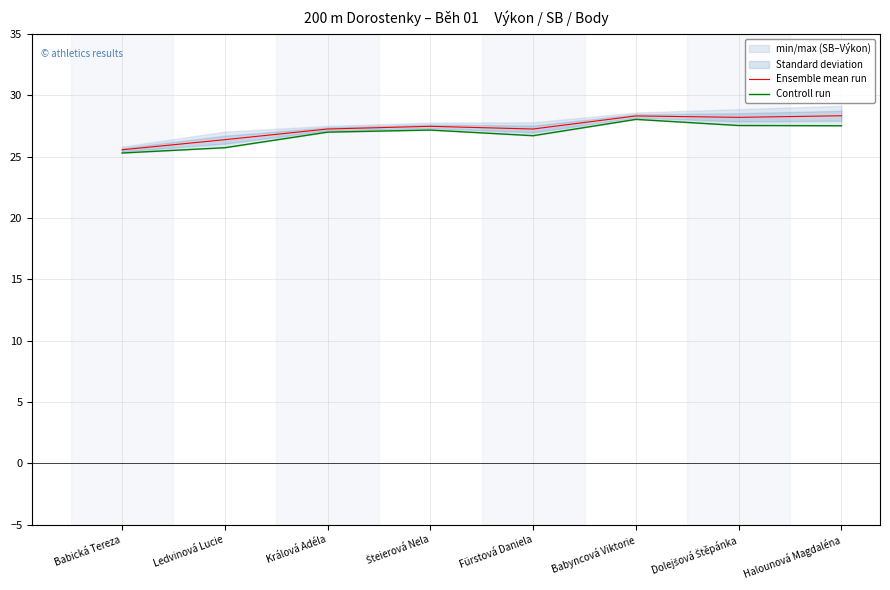

How many values in the Ensemble mean run series are below 27?

2